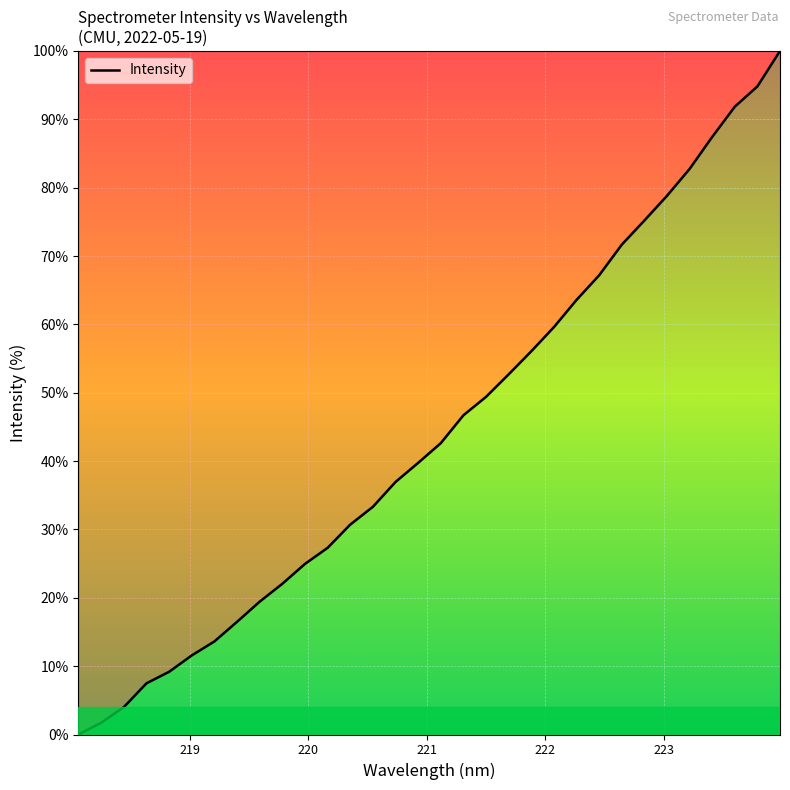

What is the difference between the maximum and minimum values?

100.0